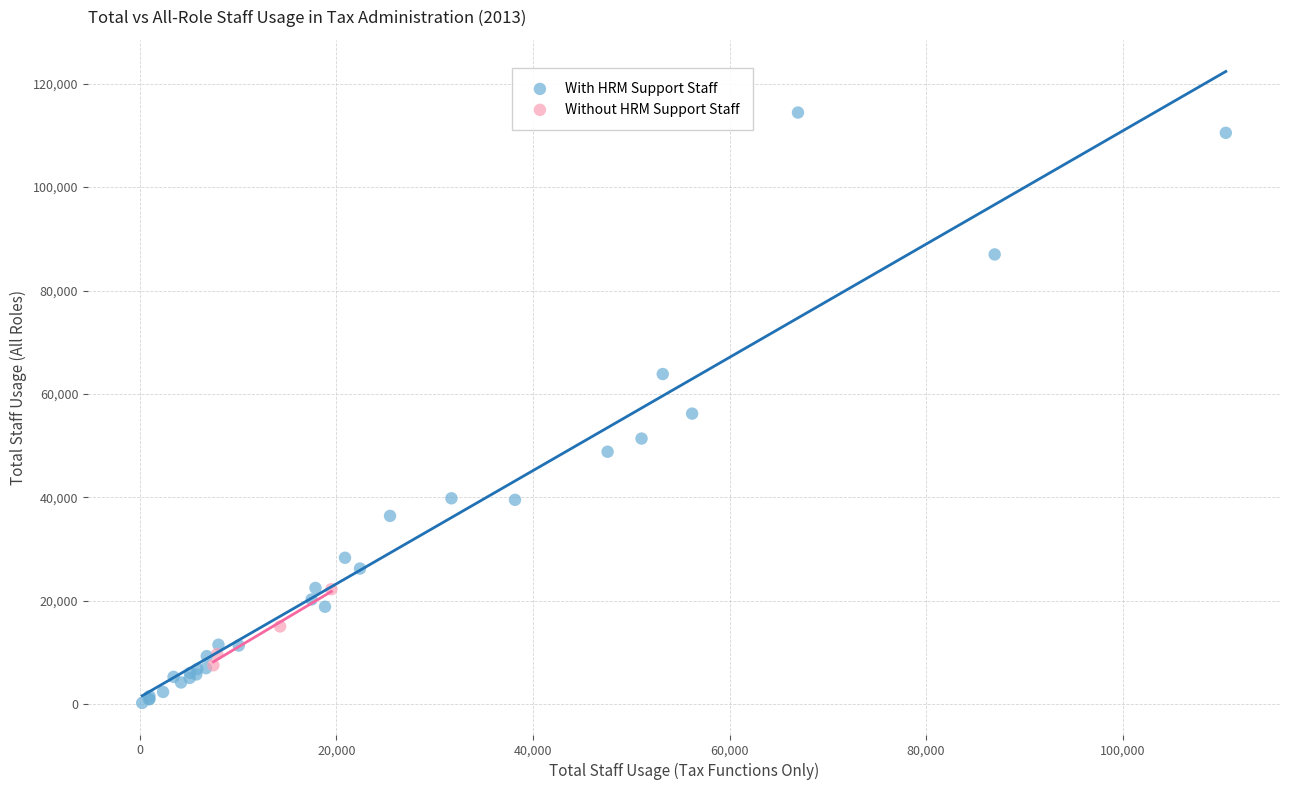

Which series reaches the maximum Y coordinate?

With HRM Support Staff